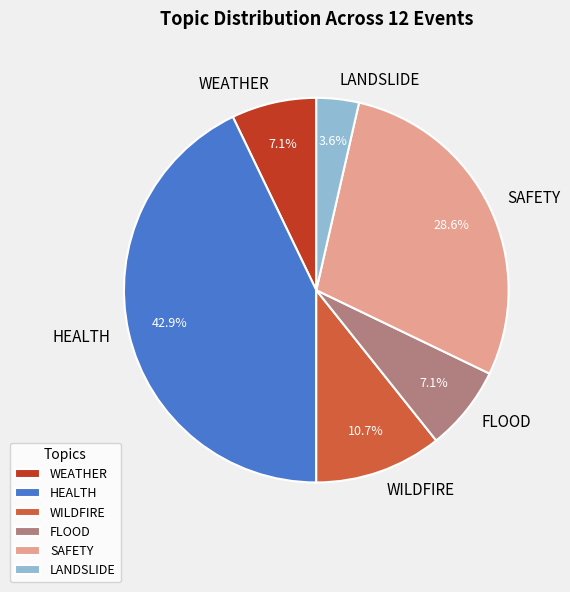

Which slice is the smallest?

LANDSLIDE